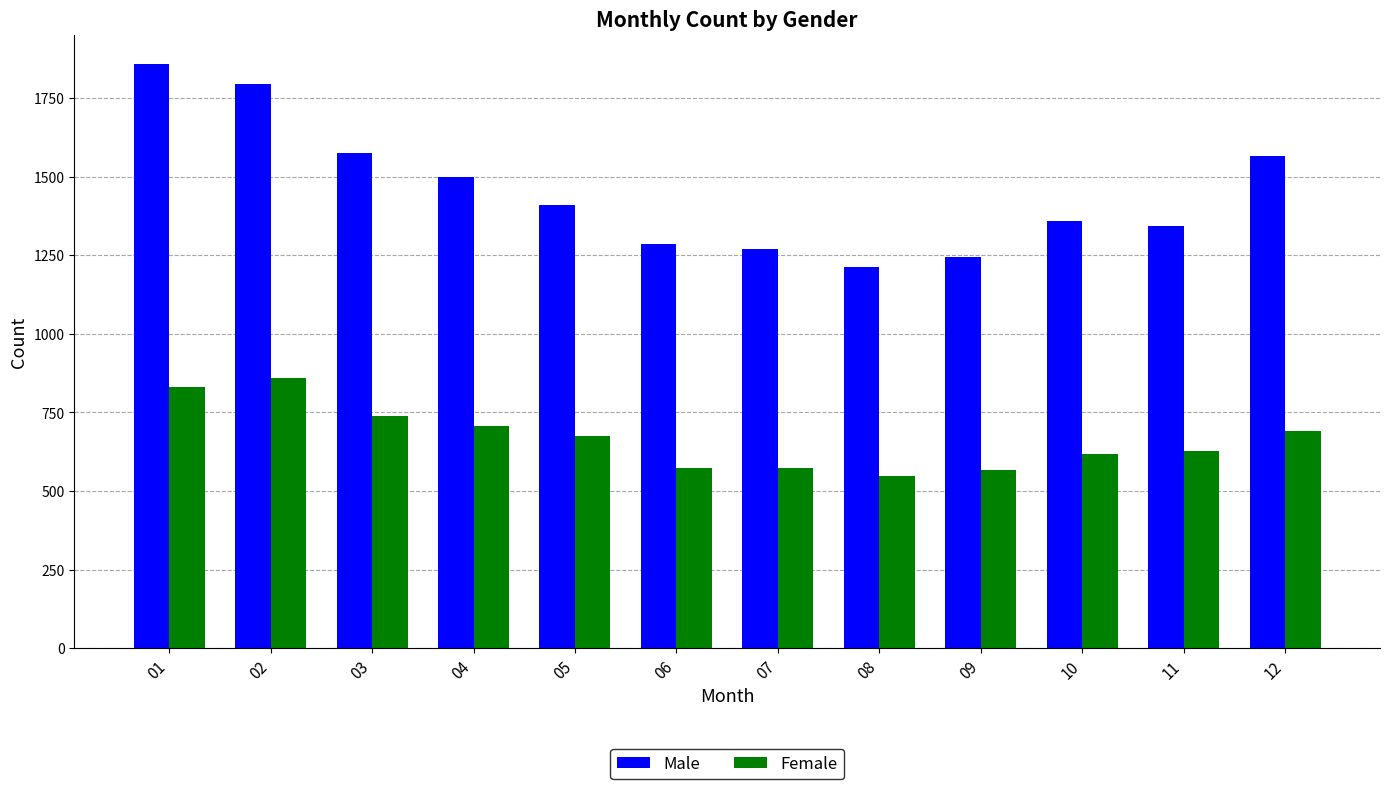

How many bars are there in each group?

2